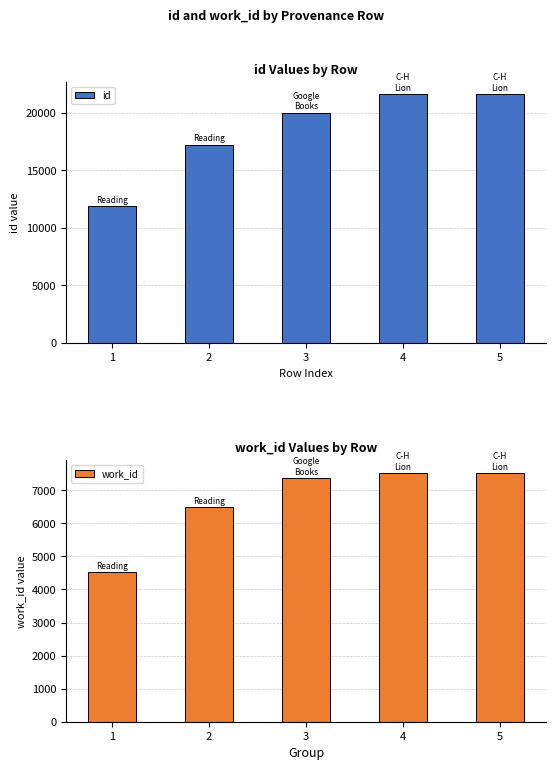

List the series in order of their peak value, highest first.

id, work_id